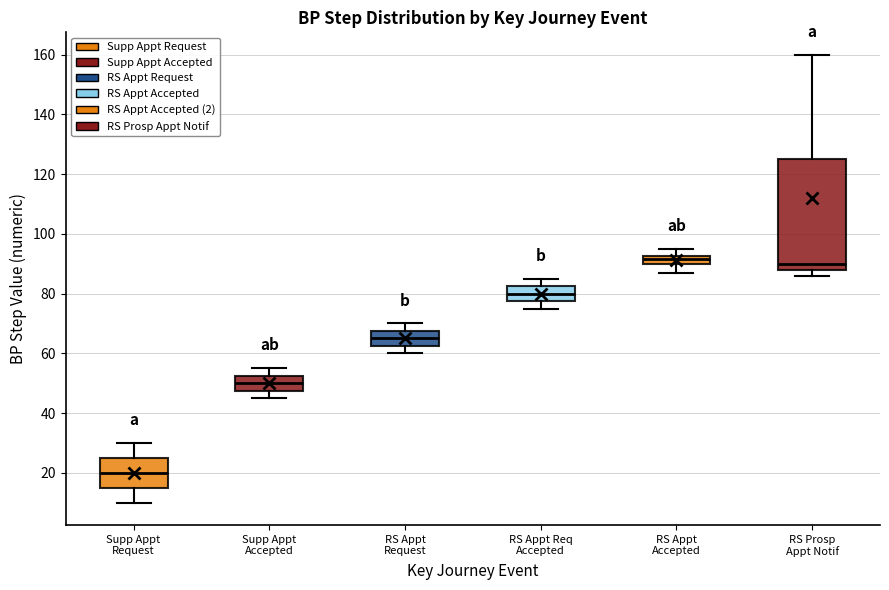

Where does the upper whisker of the box for Supp Appt Request end on the y-axis? The values are not printed on the chart, so give them approximately, as read against the axis.

30